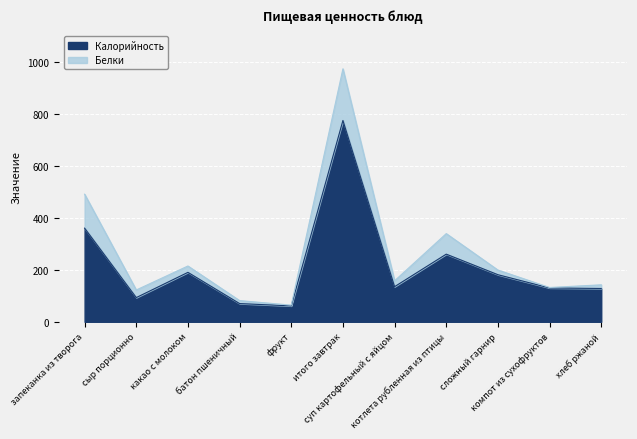

Which category has the lowest value across all series?

фрукт